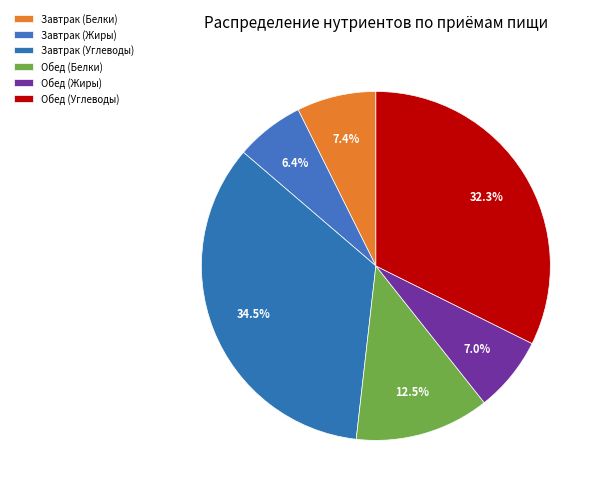

What is the ratio of the value at Обед (Жиры) to the value at Завтрак (Углеводы)?

0.2